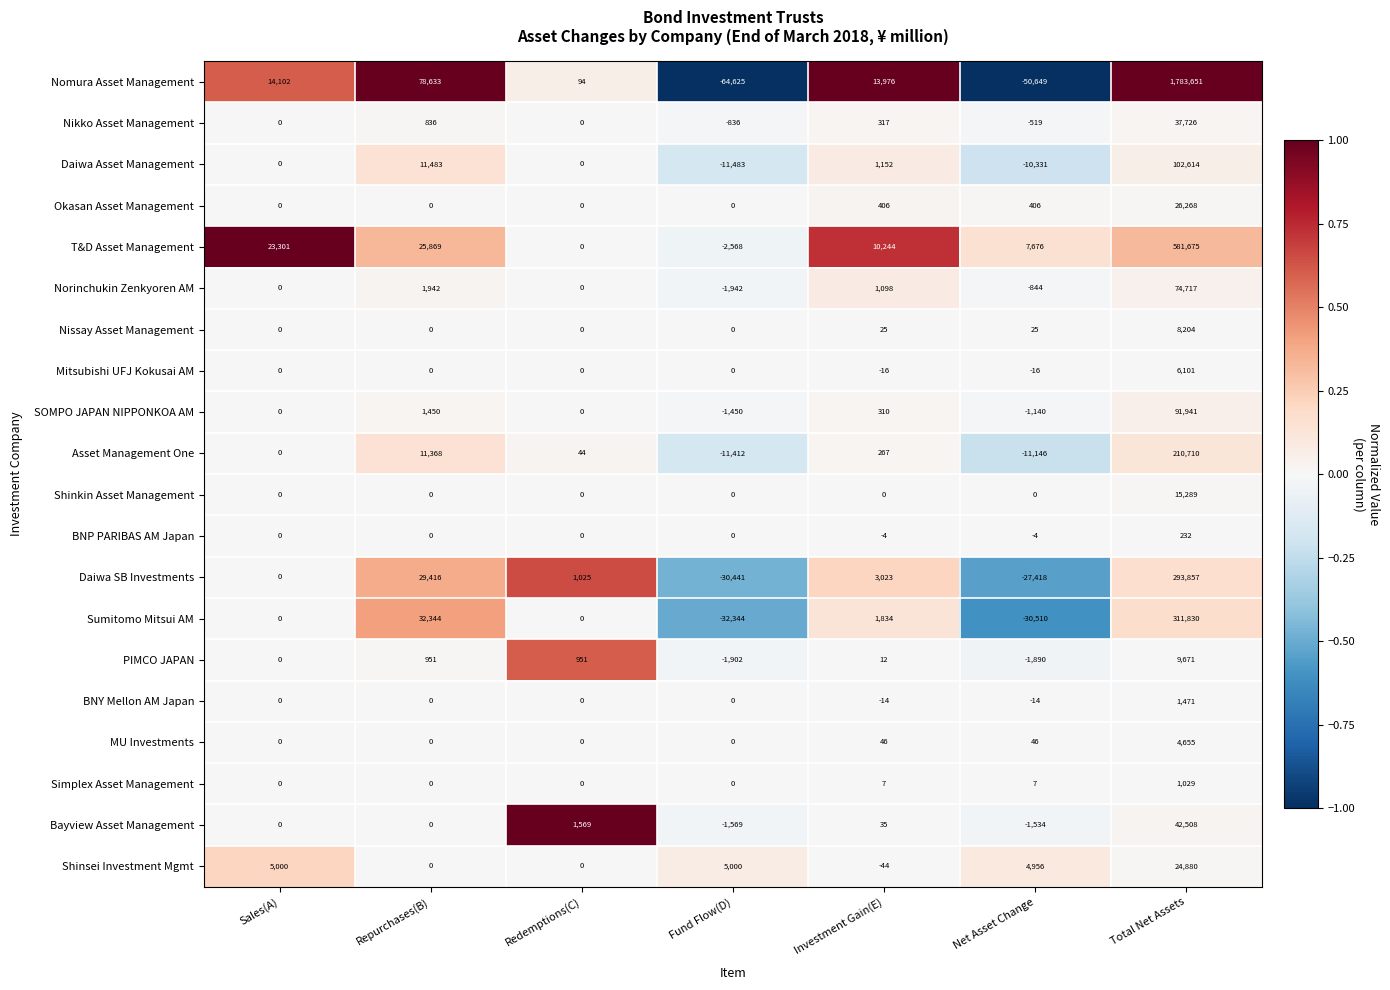

What is the smallest value displayed?

-64625